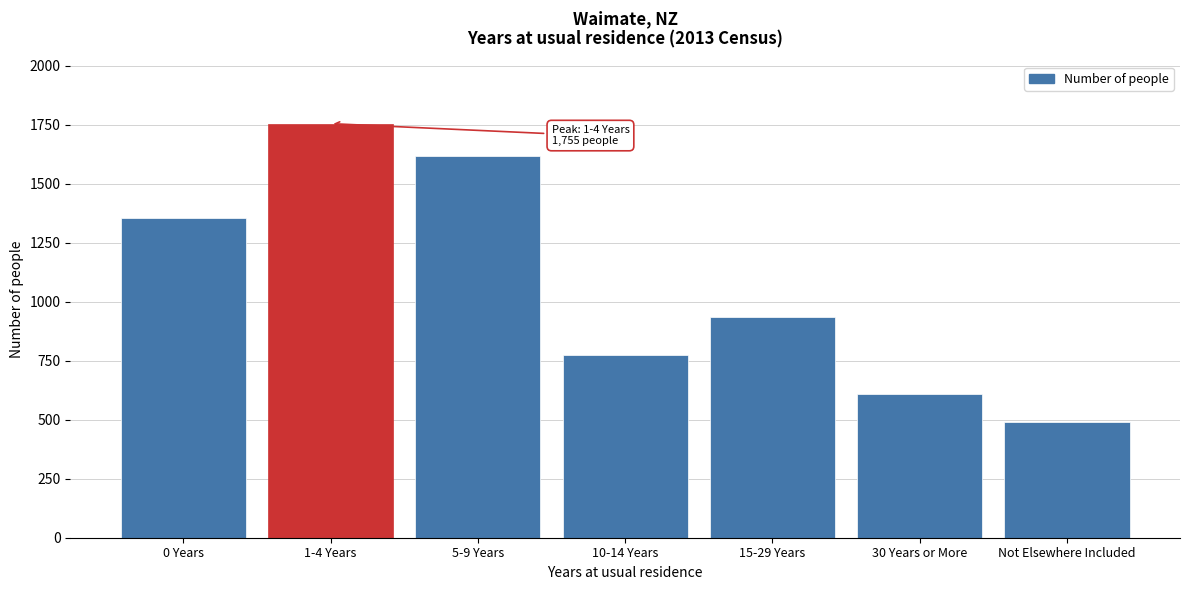

Reading left to right, list all the values displayed in this chart.

1353	1755	1617	774	936	609	492